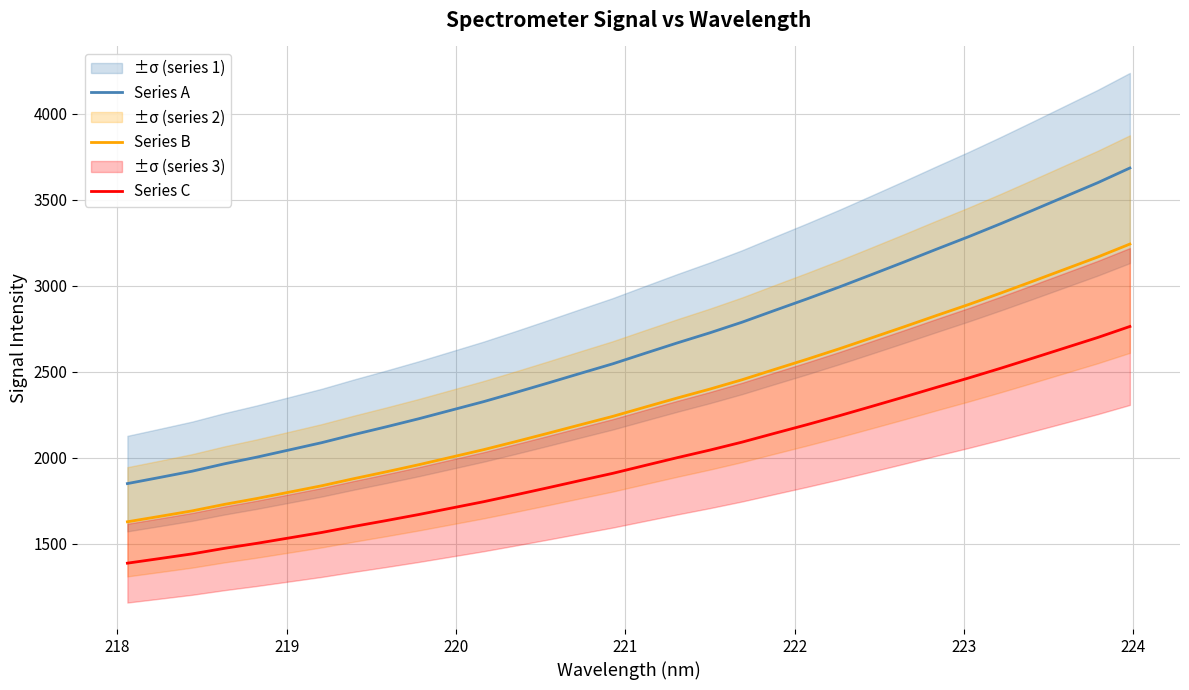

What is the maximum value for Series A?

3685.5